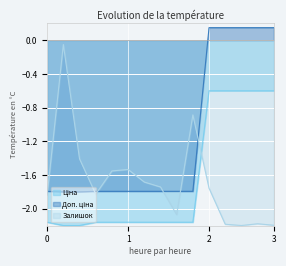

Which series has the largest total across all categories?

Доп. ціна